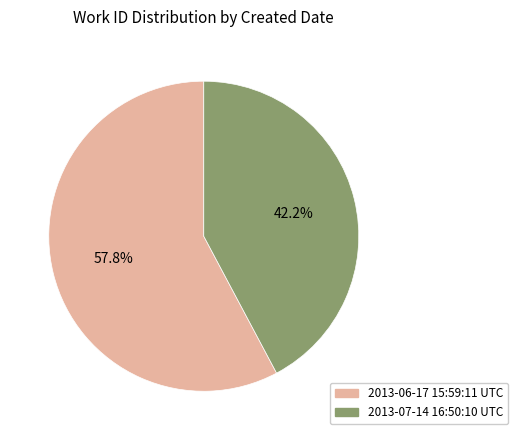

What percentage is the 2013-06-17 15:59:11 UTC slice, to the nearest percent?

58%